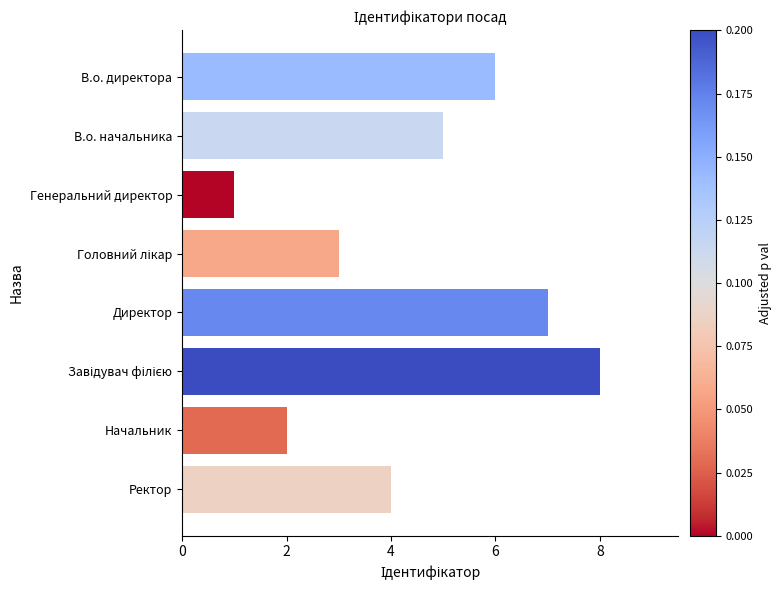

How many distinct data groups are displayed?

1